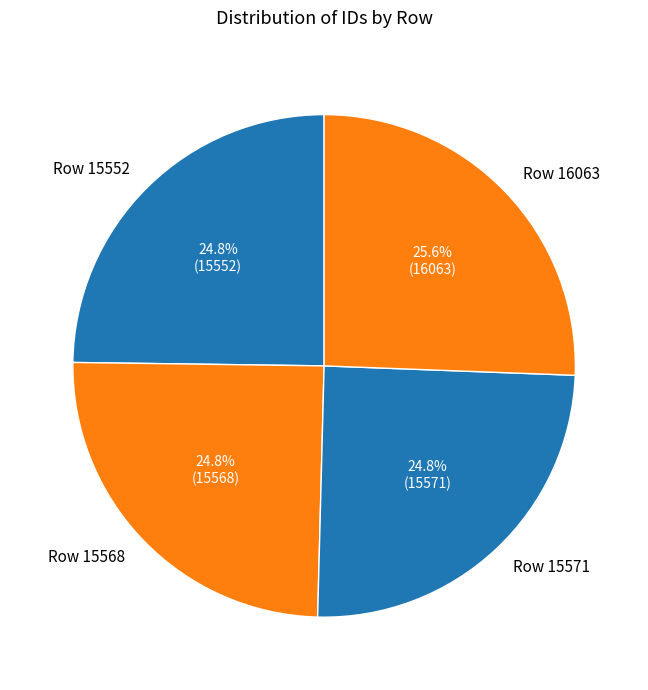

What is the largest slice in the pie chart?

Row 16063